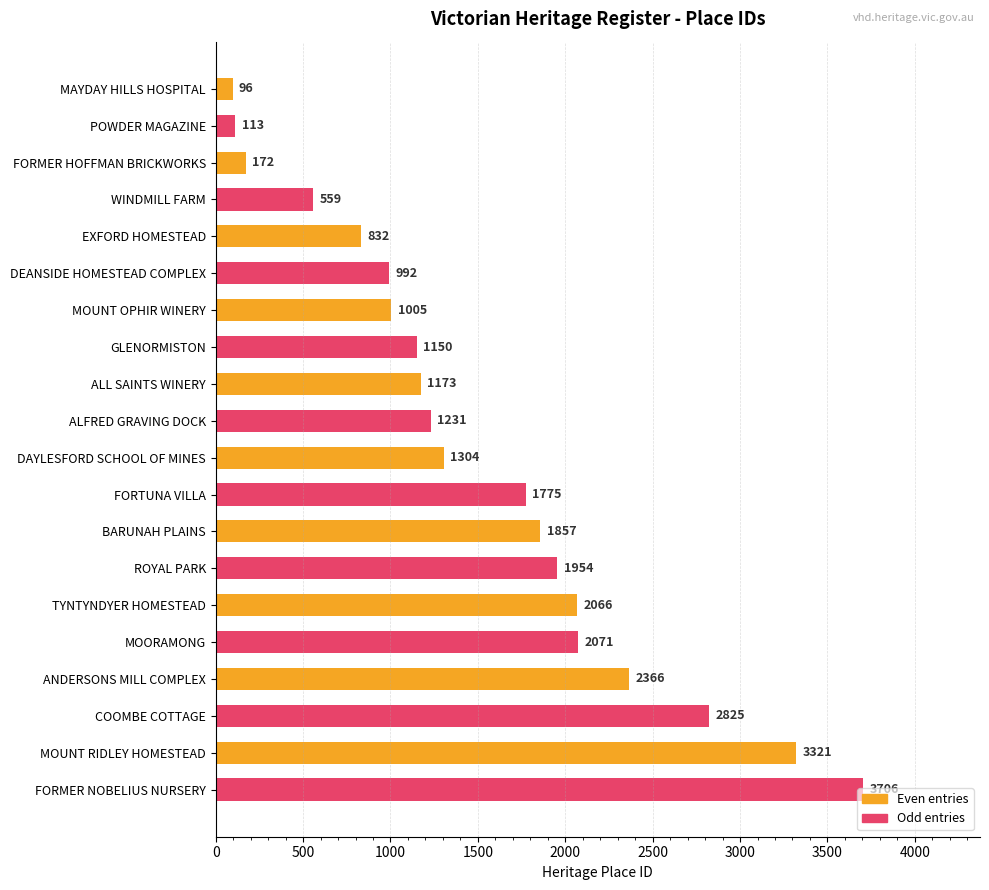

Between FORMER HOFFMAN BRICKWORKS and FORMER NOBELIUS NURSERY, which is larger?

FORMER NOBELIUS NURSERY